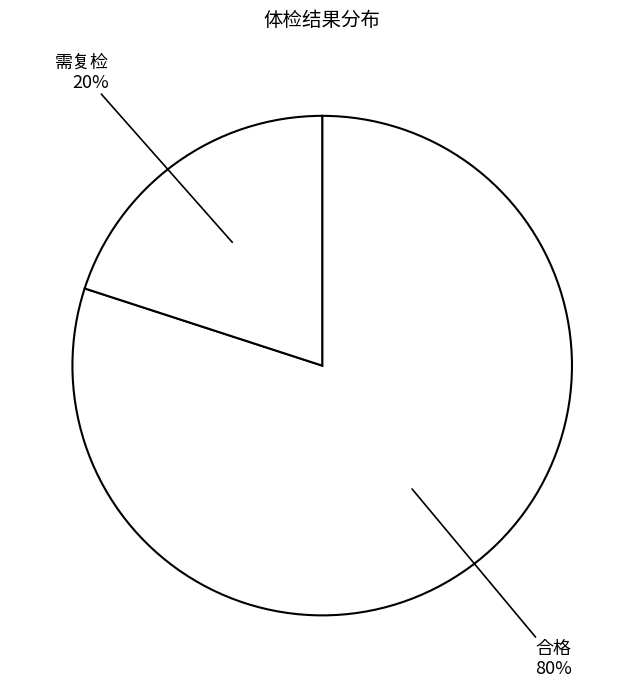

Is there a majority slice in this chart?

Yes